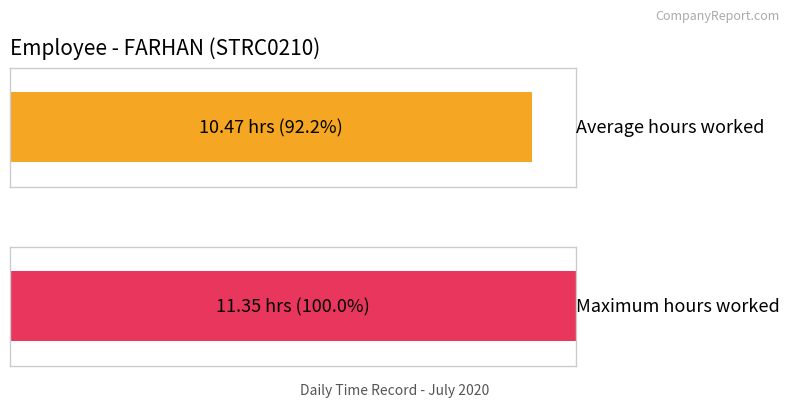

Does the chart contain stacked bars?

No